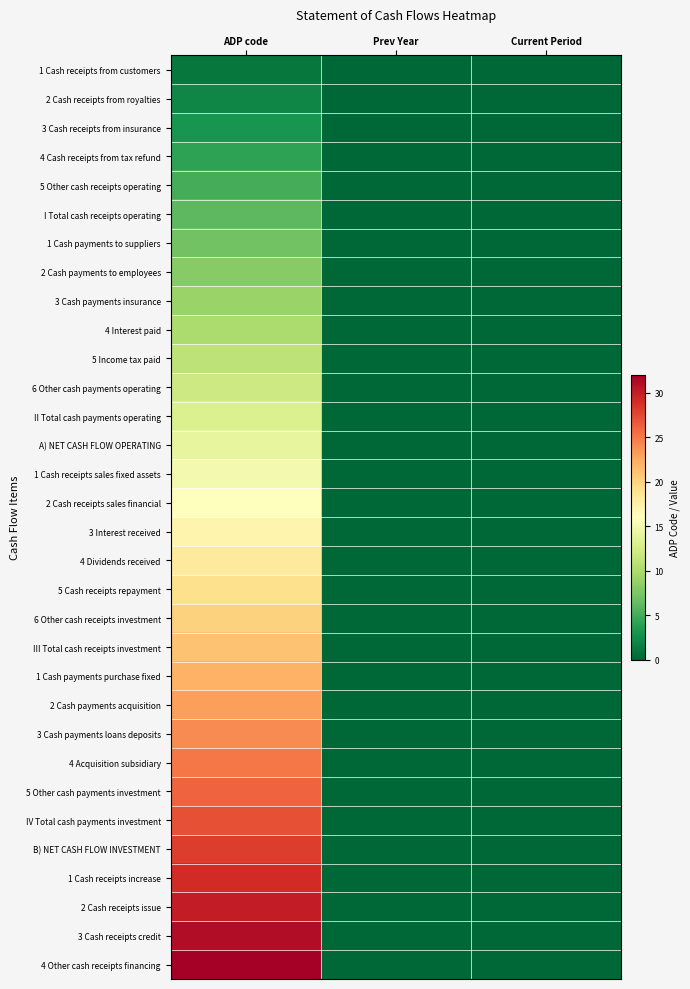

Which label corresponds to the largest value in the chart?

ADP code